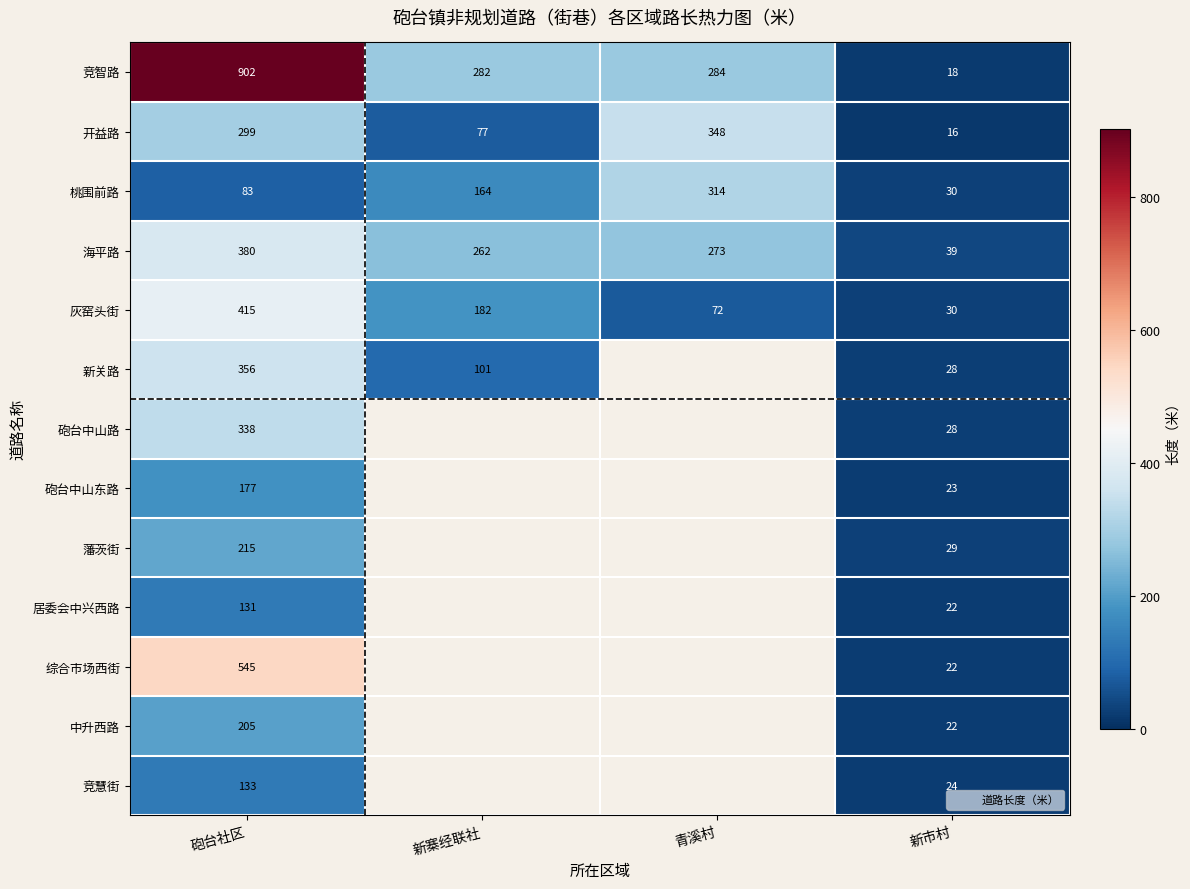

Rank the categories by 灰窑头街 value from highest to lowest.

砲台社区, 新寨经联社, 青溪村, 新市村